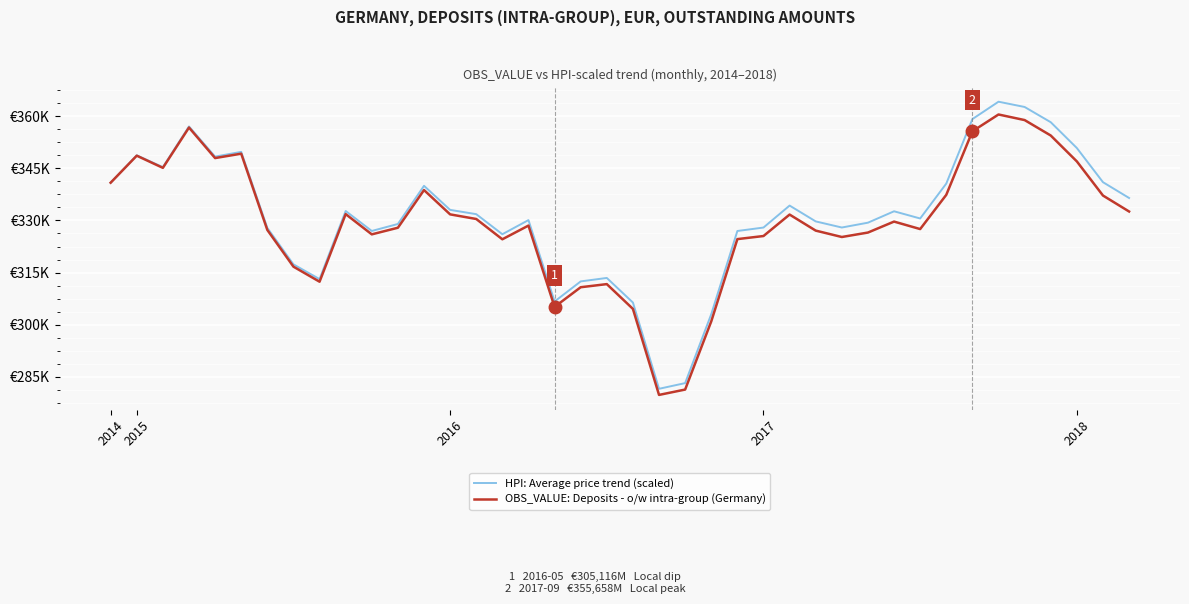

Reading left to right, extract all data points from this chart.

HPI: Average price trend (scaled): 340864.0	348748.6	345347.1	357064.1	348374.5	349742.8	327853.1	317364.1	313117.7	332723.9	326973.0	328985.1	339968.5	333043.8	331809.8	326037.6	330100.9	306672.1	312455.2	313450.5	306369.3	281543.6	283180.7	303023.5	326965.3	327957.4	334283.2	329724.3	327968.0	329357.7	332640.1	330564.9	340615.8	359179.0	364179.1	362662.4	358278.1	350846.6	341014.7	336467.1
OBS_VALUE: Deposits - o/w intra-group (Germany): 340864.0	348644.0	345140.0	356743.0	347957.0	349219.0	327264.0	316699.0	312368.0	331828.0	325995.0	327903.0	338749.0	331750.0	330422.0	324577.0	328524.0	305116.0	310777.0	311674.0	304542.0	279781.0	281324.0	300947.0	324628.0	325516.0	331696.0	327075.0	325236.0	326517.0	329673.0	327519.0	337377.0	355658.0	360502.0	358894.0	354450.0	346995.0	337171.0	332576.0